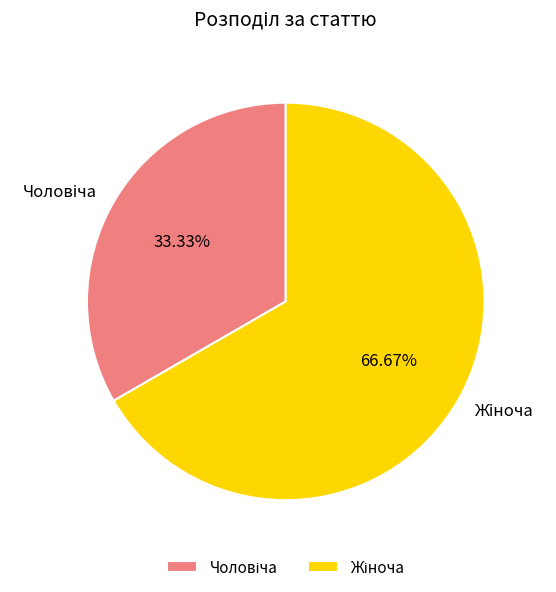

Is there any slice that represents more than half of the pie?

Yes